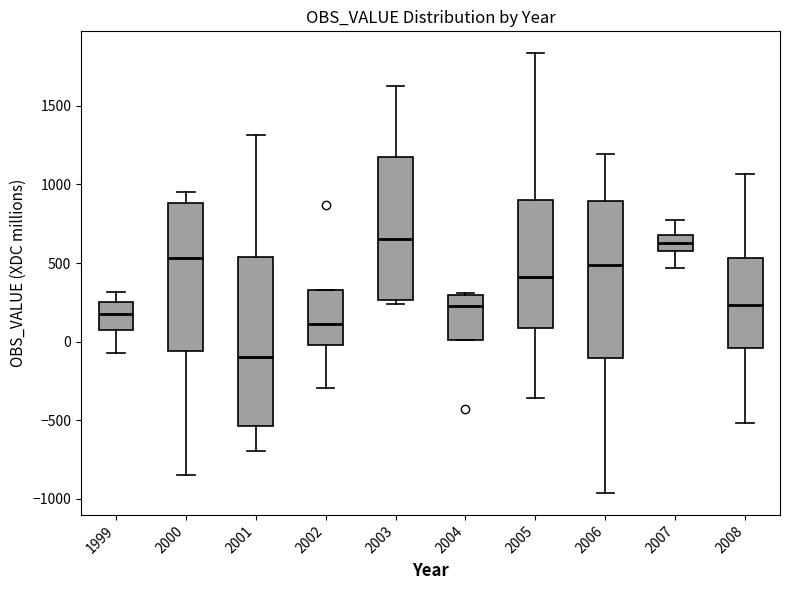

Reading left to right, transcribe this box plot: for each box, give where its median line is, the range the box spans, and where its two whiskers end, as read against the y-axis. The values are not printed on the chart, so give them approximately, as read against the axis.

1999: median 200, box 100 to 250, whiskers -50 to 300
2000: median 550, box -50 to 900, whiskers -850 to 950
2001: median -100, box -550 to 550, whiskers -700 to 1300
2002: median 100, box 0 to 350, whiskers -300 to 350
2003: median 650, box 250 to 1150, whiskers 250 (just below the box's lower edge) to 1600
2004: median 250, box 0 to 300, whiskers 0 to 300
2005: median 400, box 100 to 900, whiskers -350 to 1850
2006: median 500, box -100 to 900, whiskers -950 to 1200
2007: median 650, box 600 to 700, whiskers 450 to 750
2008: median 250, box -50 to 550, whiskers -500 to 1050